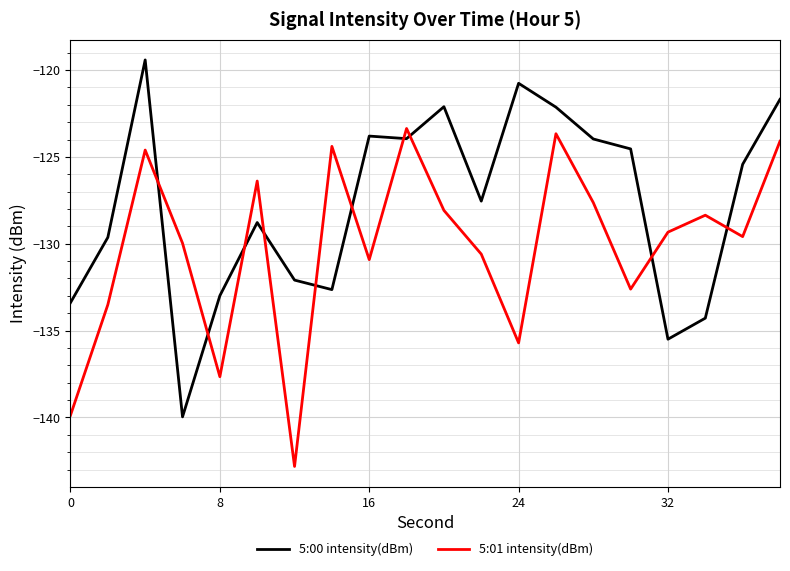

What is the maximum value for 5:00 intensity(dBm)?

-119.4